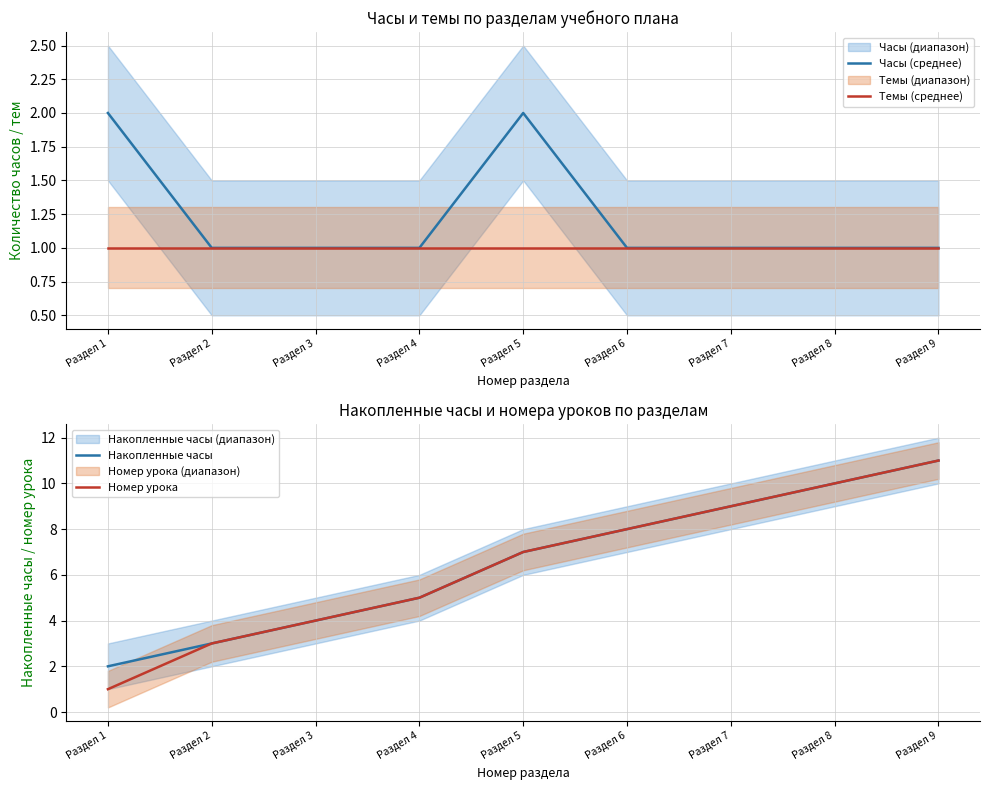

What is the value of the Накопленные часы point at the 8th from the left?

10